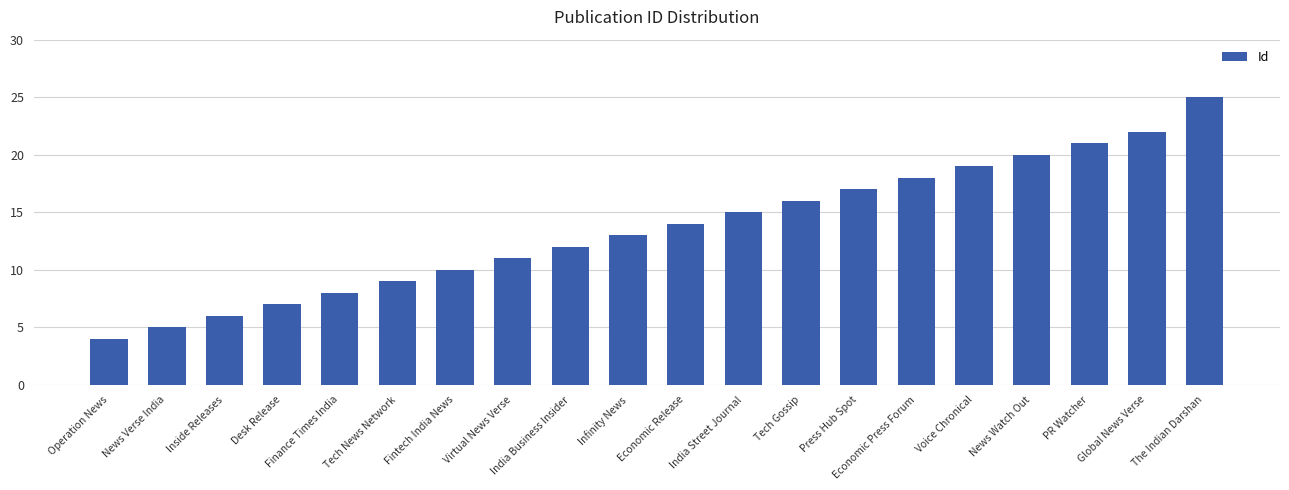

Is it true that the value at Operation News is 5?

False